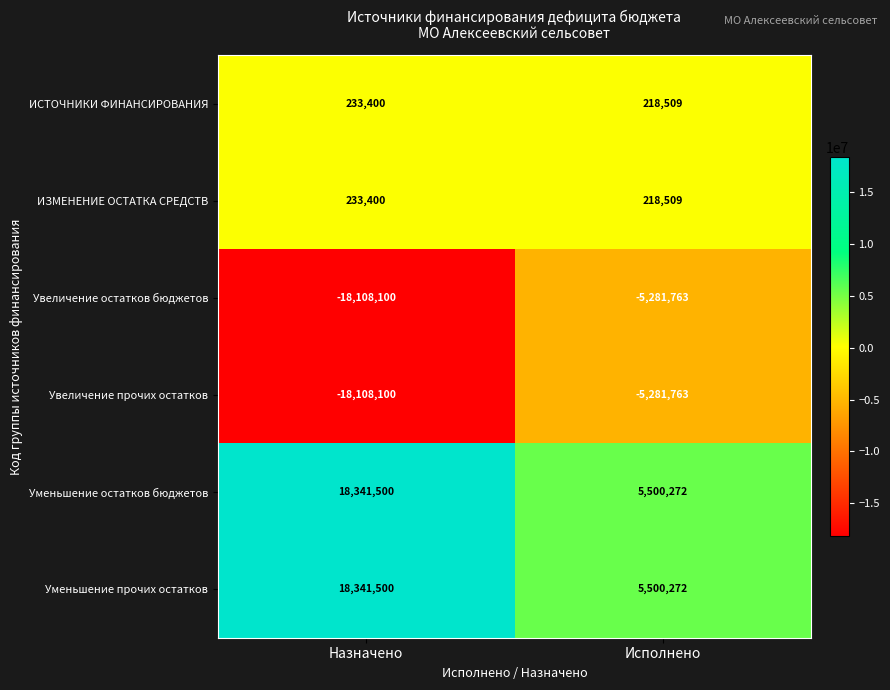

What is the sum of all Уменьшение прочих остатков values?

23841772